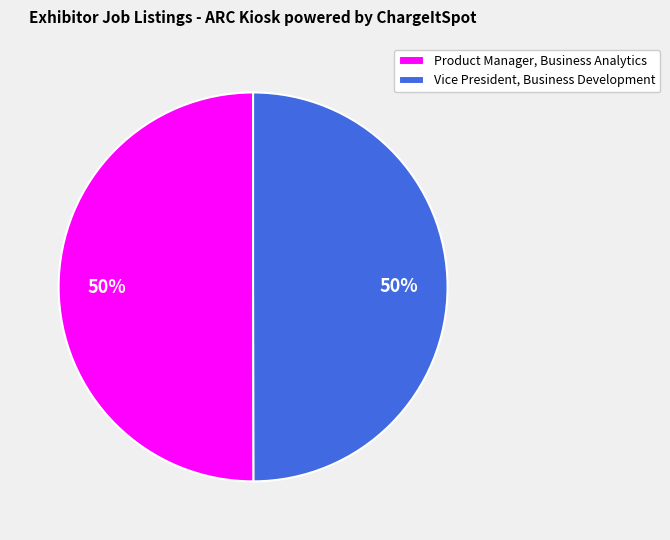

Combined, do Vice President, Business Development and Product Manager, Business Analytics account for over 50%?

Yes